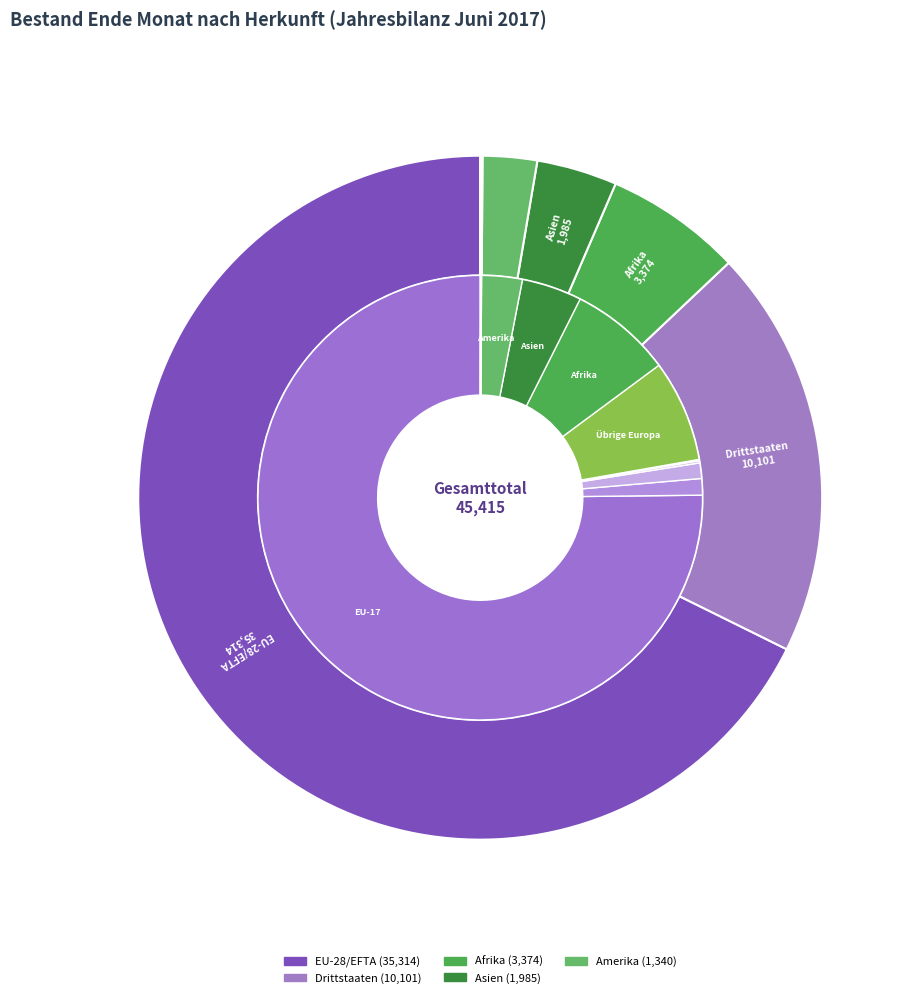

Do Asien and Drittstaaten together represent more than half of the pie?

No